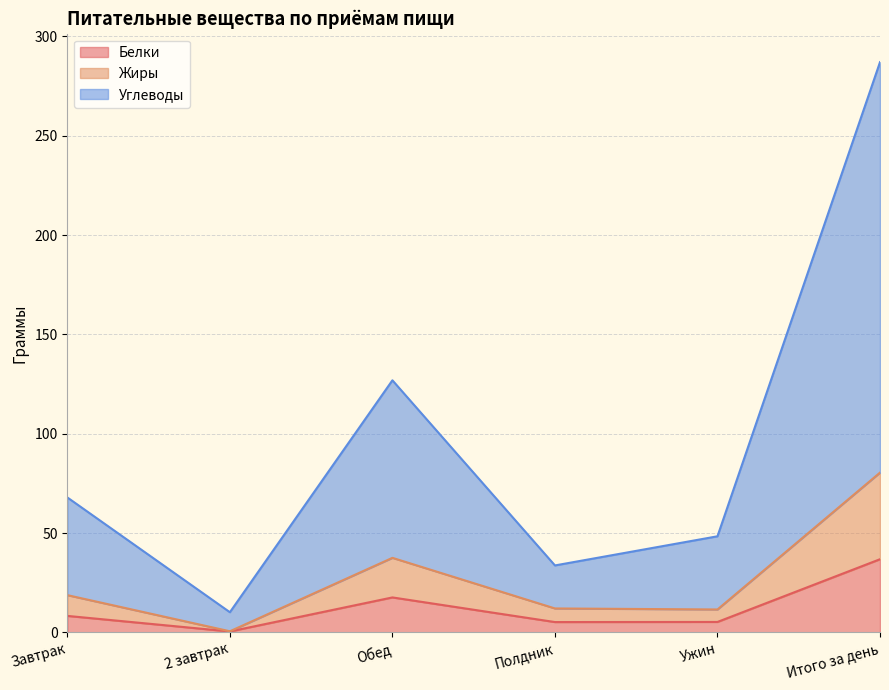

At which category is the sum across all series the highest?

Итого за день